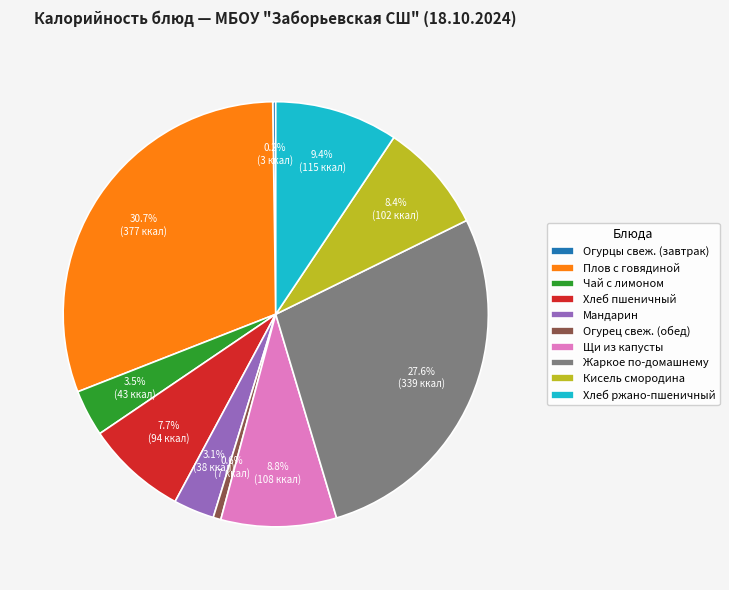

To the nearest percent, what is the average slice percentage?

10%